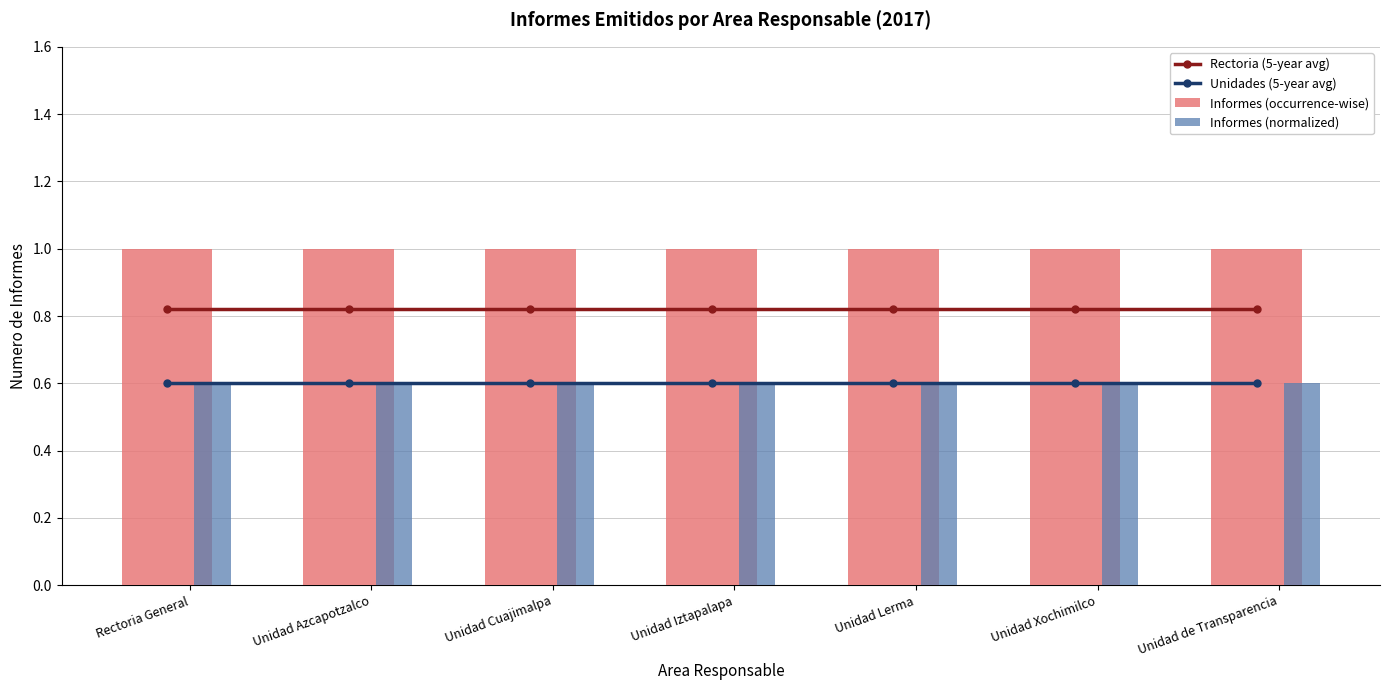

Reading left to right, list all the values displayed in this chart.

Rectoria (5-year avg): Rectoria General=0.8	Unidad Azcapotzalco=0.8	Unidad Cuajimalpa=0.8	Unidad Iztapalapa=0.8	Unidad Lerma=0.8	Unidad Xochimilco=0.8	Unidad de Transparencia=0.8
Unidades (5-year avg): Rectoria General=0.6	Unidad Azcapotzalco=0.6	Unidad Cuajimalpa=0.6	Unidad Iztapalapa=0.6	Unidad Lerma=0.6	Unidad Xochimilco=0.6	Unidad de Transparencia=0.6
Informes (occurrence-wise): Rectoria General=1.0	Unidad Azcapotzalco=1.0	Unidad Cuajimalpa=1.0	Unidad Iztapalapa=1.0	Unidad Lerma=1.0	Unidad Xochimilco=1.0	Unidad de Transparencia=1.0
Informes (normalized): Rectoria General=0.6	Unidad Azcapotzalco=0.6	Unidad Cuajimalpa=0.6	Unidad Iztapalapa=0.6	Unidad Lerma=0.6	Unidad Xochimilco=0.6	Unidad de Transparencia=0.6